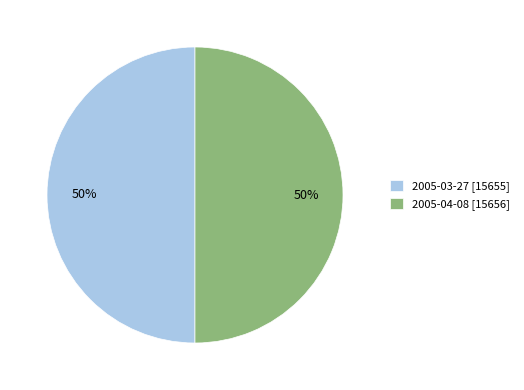

Do 2005-03-27 and 2005-04-08 together represent more than half of the pie?

Yes